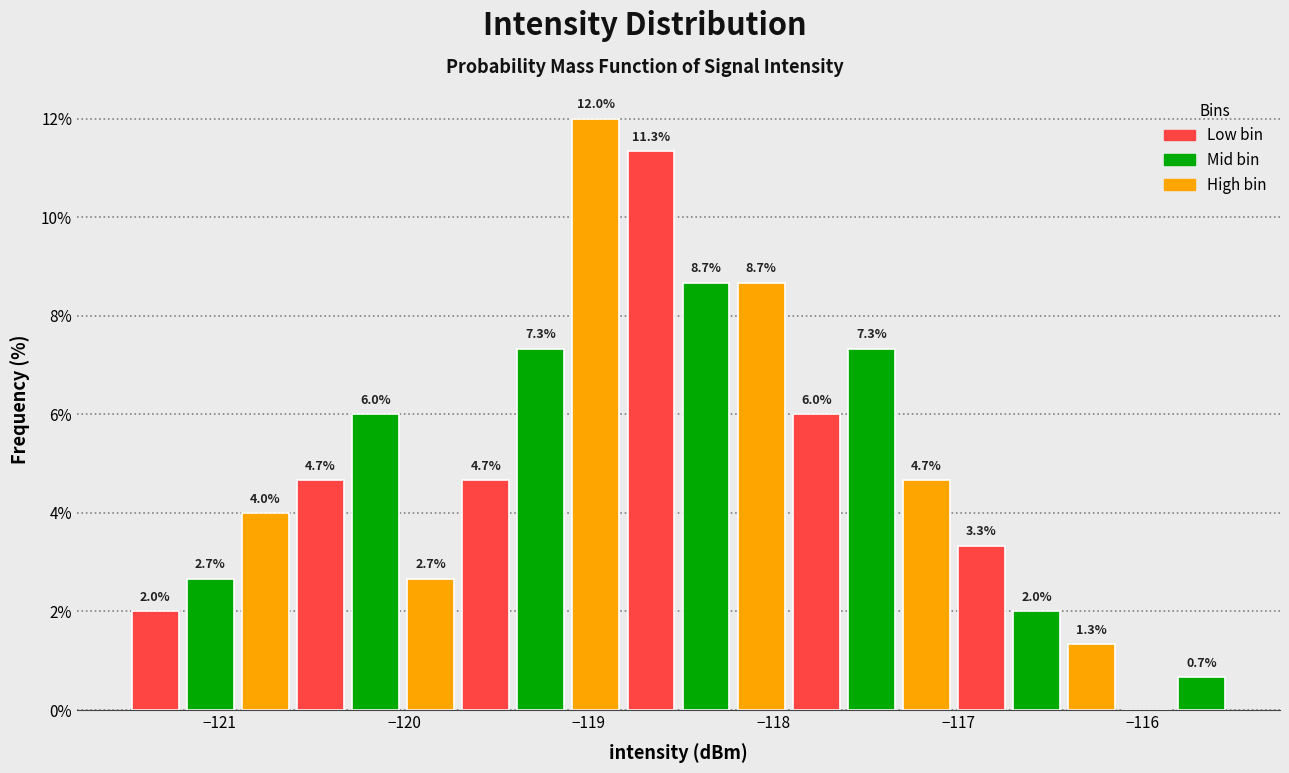

Read against the x-axis, roughly where is the centre of the tallest bar?

-119.0